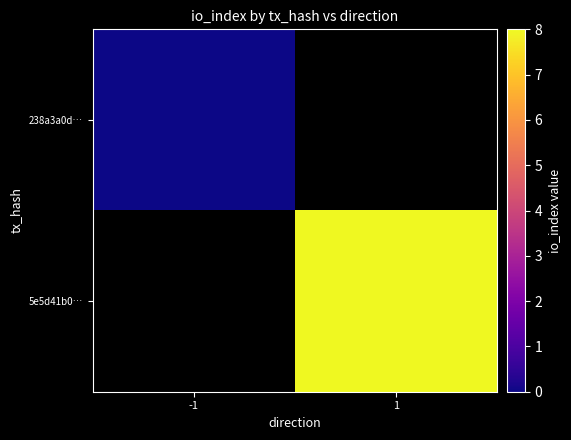

Rank the categories by 5e5d41b0… value from highest to lowest.

-1, 1